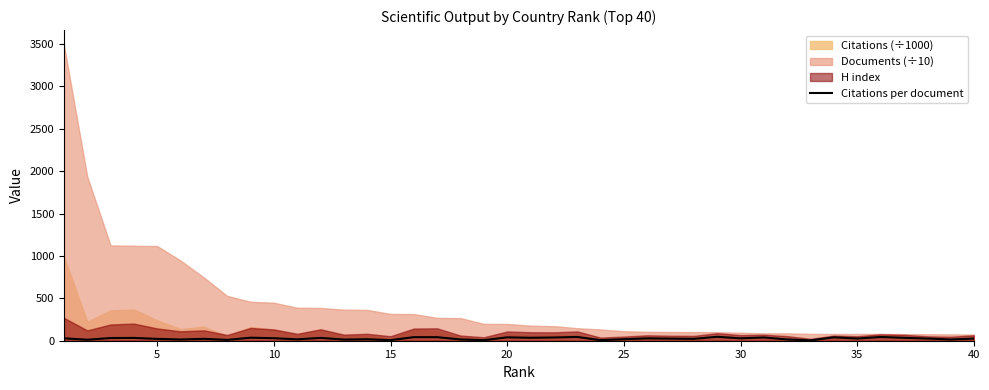

What is the sum of all values?

1030.6